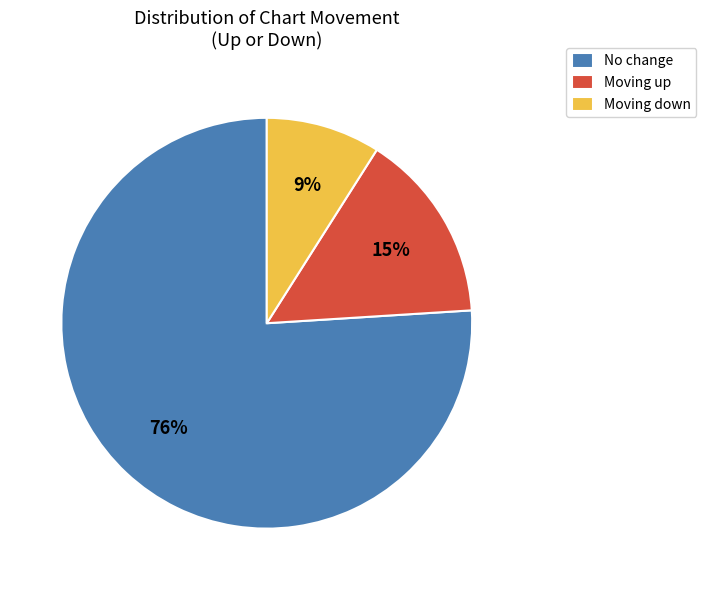

Is there a majority slice in this chart?

Yes